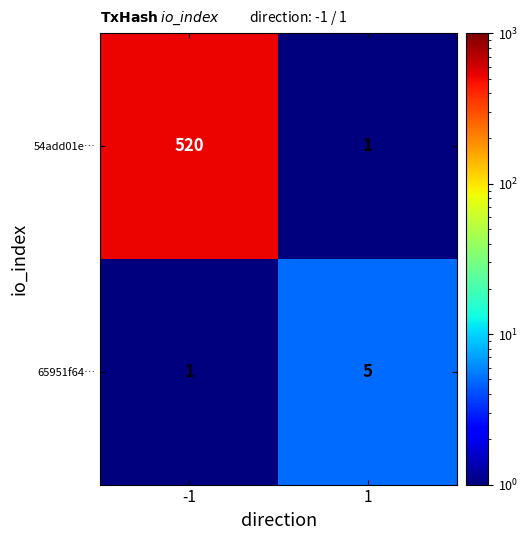

Which series has the largest range (max minus min)?

54add01e…